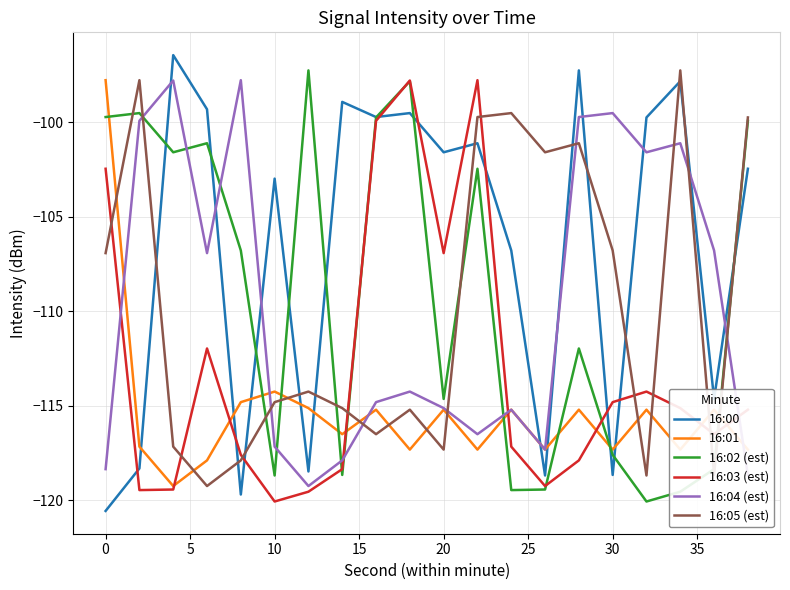

What is the smallest value displayed?

-120.6